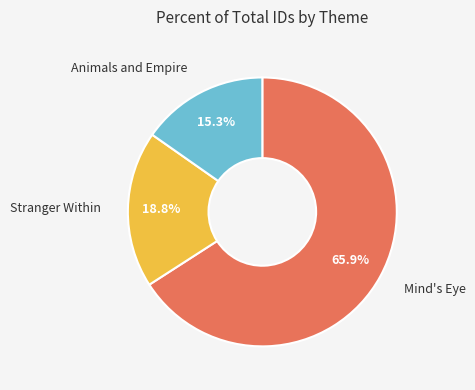

Is there a majority slice in this chart?

Yes